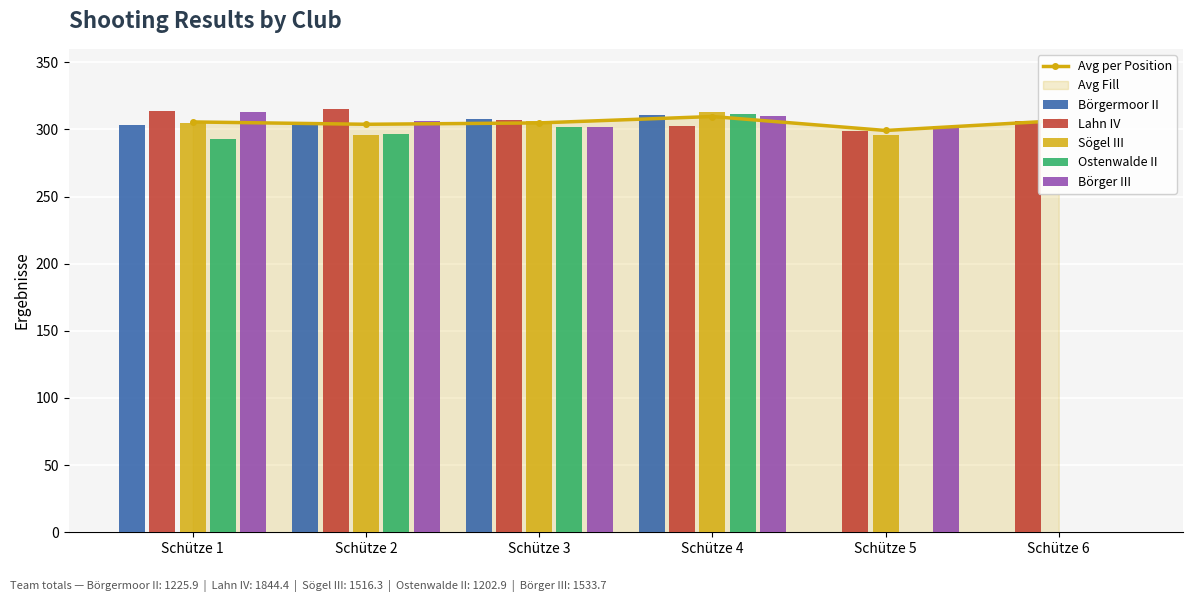

At how many categories does at least one series exceed 255?

6